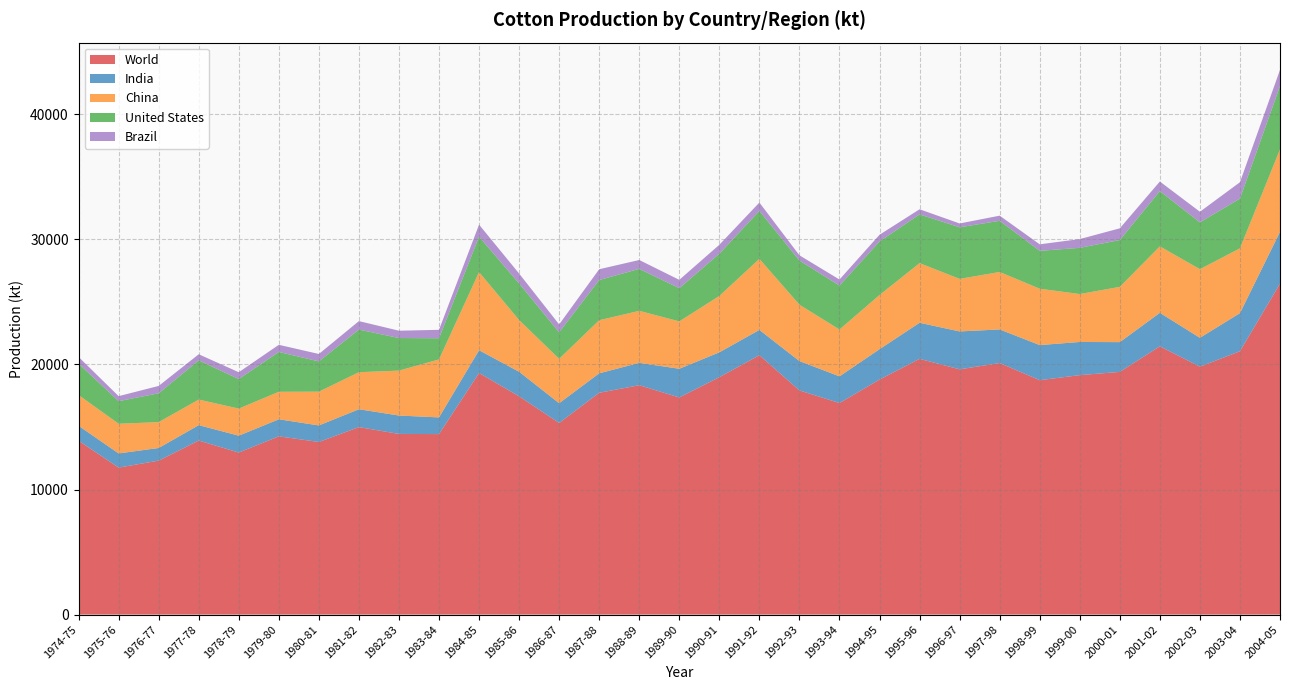

Reading left to right, list all the values displayed in this chart.

World: 1974-75=13896.0	1975-76=11753.0	1976-77=12308.0	1977-78=13915.0	1978-79=12955.0	1979-80=14250.0	1980-81=13799.9	1981-82=14989.2	1982-83=14443.3	1983-84=14431.3	1984-85=19315.0	1985-86=17450.3	1986-87=15320.1	1987-88=17734.2	1988-89=18338.3	1989-90=17358.6	1990-91=18979.5	1991-92=20736.5	1992-93=17921.7	1993-94=16914.0	1994-95=18790.5	1995-96=20446.7	1996-97=19608.3	1997-98=20112.4	1998-99=18741.7	1999-00=19144.6	2000-01=19403.2	2001-02=21449.1	2002-03=19820.2	2003-04=21054.4	2004-05=26459.4
India: 1974-75=1198.6	1975-76=1130.4	1976-77=1011.5	1977-78=1229.1	1978-79=1348.2	1979-80=1363.4	1980-81=1321.8	1981-82=1428.1	1982-83=1470.7	1983-84=1332.9	1984-85=1820.2	1985-86=1964.1	1986-87=1579.4	1987-88=1554.6	1988-89=1788.4	1989-90=2295.0	1990-91=1988.9	1991-92=2022.9	1992-93=2346.0	1993-94=2133.7	1994-95=2427.2	1995-96=2884.9	1996-97=3030.3	1997-98=2686.1	1998-99=2804.9	1999-00=2651.9	2000-01=2379.9	2001-02=2678.0	2002-03=2307.9	2003-04=3048.1	2004-05=4136.8
China: 1974-75=2460.3	1975-76=2373.2	1976-77=2068.4	1977-78=2046.6	1978-79=2166.4	1979-80=2199.0	1980-81=2699.8	1981-82=2961.1	1982-83=3592.5	1983-84=4637.5	1984-85=6248.7	1985-86=4136.8	1986-87=3548.9	1987-88=4245.6	1988-89=4158.5	1989-90=3788.4	1990-91=4506.9	1991-92=5682.6	1992-93=4506.9	1993-94=3744.9	1994-95=4332.7	1995-96=4768.2	1996-97=4202.1	1997-98=4594.0	1998-99=4506.9	1999-00=3832.0	2000-01=4419.8	2001-02=5312.5	2002-03=5486.7	2003-04=5181.8	2004-05=6597.1
United States: 1974-75=2512.5	1975-76=1807.5	1976-77=2303.7	1977-78=3132.8	1978-79=2363.6	1979-80=3185.1	1980-81=2421.5	1981-82=3406.5	1982-83=2604.6	1983-84=1691.9	1984-85=2826.5	1985-86=2924.5	1986-87=2118.7	1987-88=3213.6	1988-89=3355.4	1989-90=2655.4	1990-91=3375.8	1991-92=3835.0	1992-93=3531.1	1993-94=3512.8	1994-95=4280.9	1995-96=3897.3	1996-97=4124.1	1997-98=4091.7	1998-99=3030.3	1999-00=3694.4	2000-01=3742.2	2001-02=4420.5	2002-03=3746.8	2003-04=3974.6	2004-05=5062.3
Brazil: 1974-75=533.0	1975-76=400.0	1976-77=590.0	1977-78=489.0	1978-79=544.1	1979-80=572.0	1980-81=594.0	1981-82=680.0	1982-83=585.9	1983-84=674.1	1984-85=968.0	1985-86=793.0	1986-87=632.9	1987-88=863.9	1988-89=709.3	1989-90=665.8	1990-91=717.0	1991-92=667.1	1992-93=420.0	1993-94=483.1	1994-95=537.1	1995-96=410.2	1996-97=305.9	1997-98=411.5	1998-99=520.6	1999-00=700.2	2000-01=938.8	2001-02=766.2	2002-03=846.9	2003-04=1309.6	2004-05=1297.6